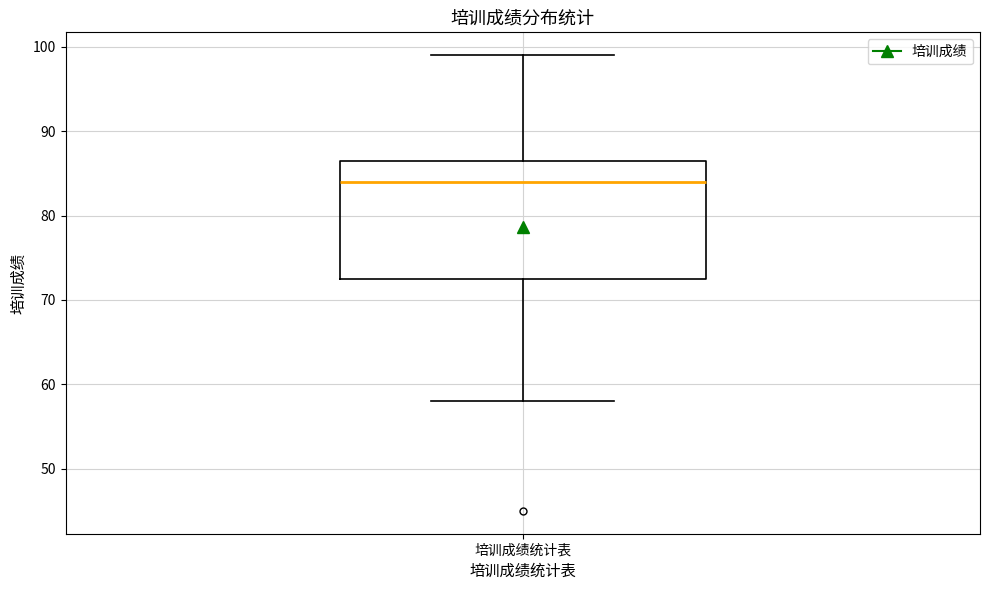

Transcribe this box plot: give where the median line is, the range the box spans, and where the two whiskers end, as read against the y-axis. The values are not printed on the chart, so give them approximately, as read against the axis.

median 84, box 73 to 87, whiskers 58 to 99